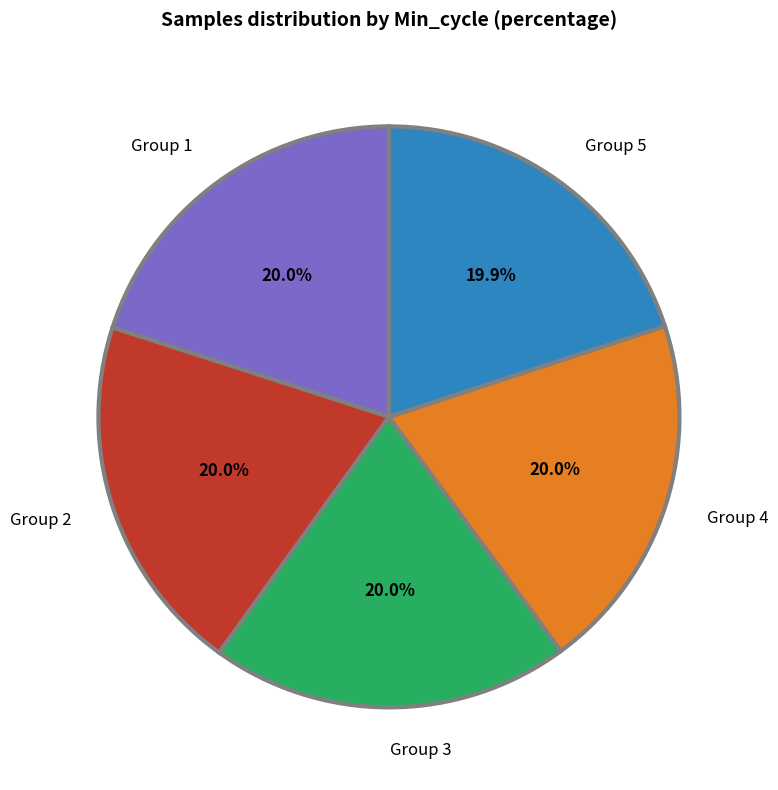

Approximately how many times larger is the value at Group 4 compared to Group 5?

1.0